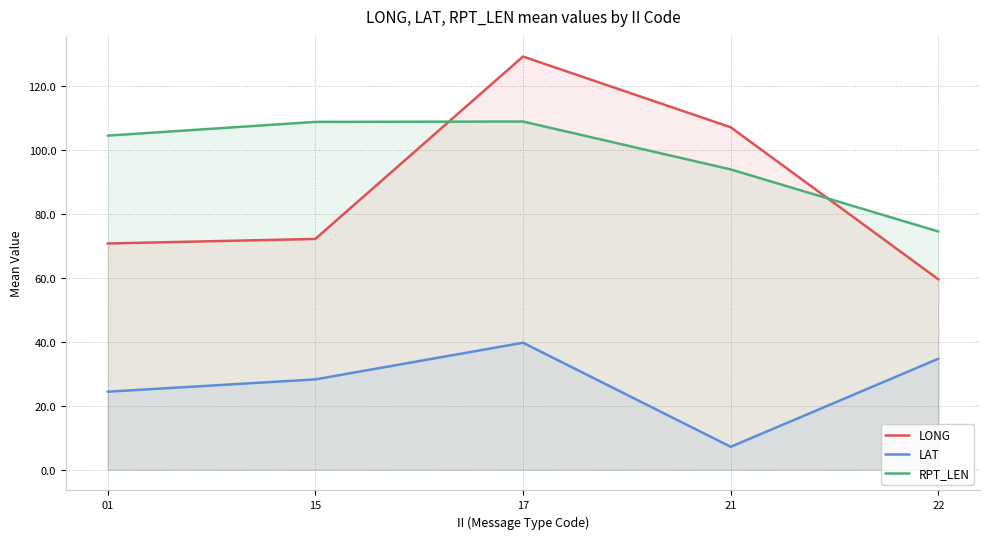

Where is RPT_LEN nearest to the value 91?

21